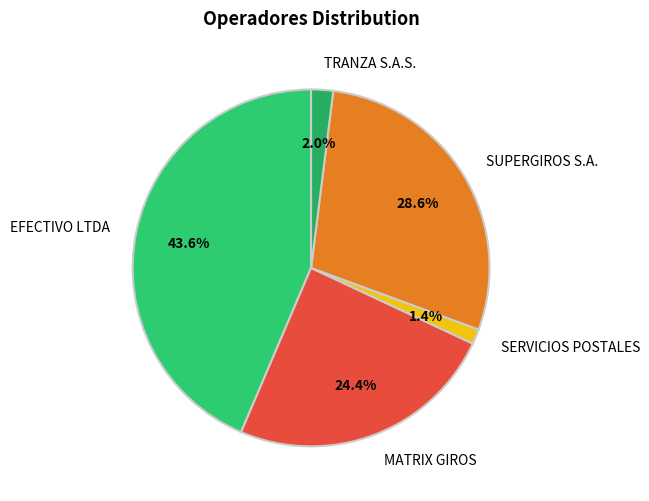

Which has a higher value, SERVICIOS POSTALES or EFECTIVO LTDA?

EFECTIVO LTDA